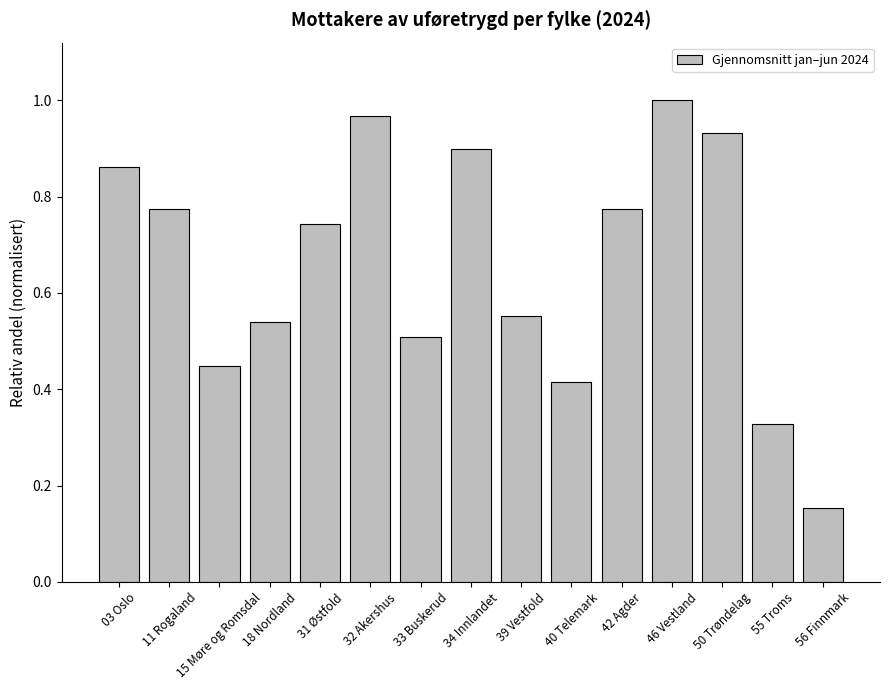

What is the sum of the values at 46 Vestland and 40 Telemark?

1.4